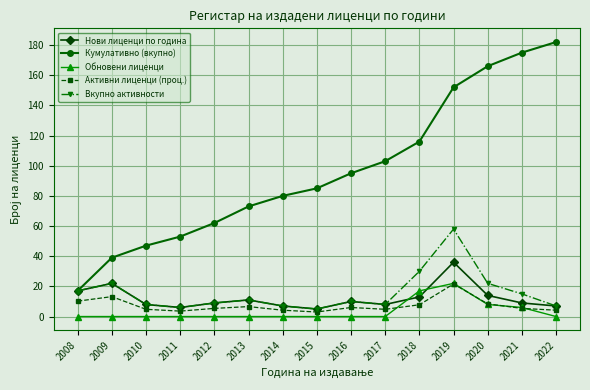

True or false: Обновени лиценци and Вкупно активности cross at least once.

False